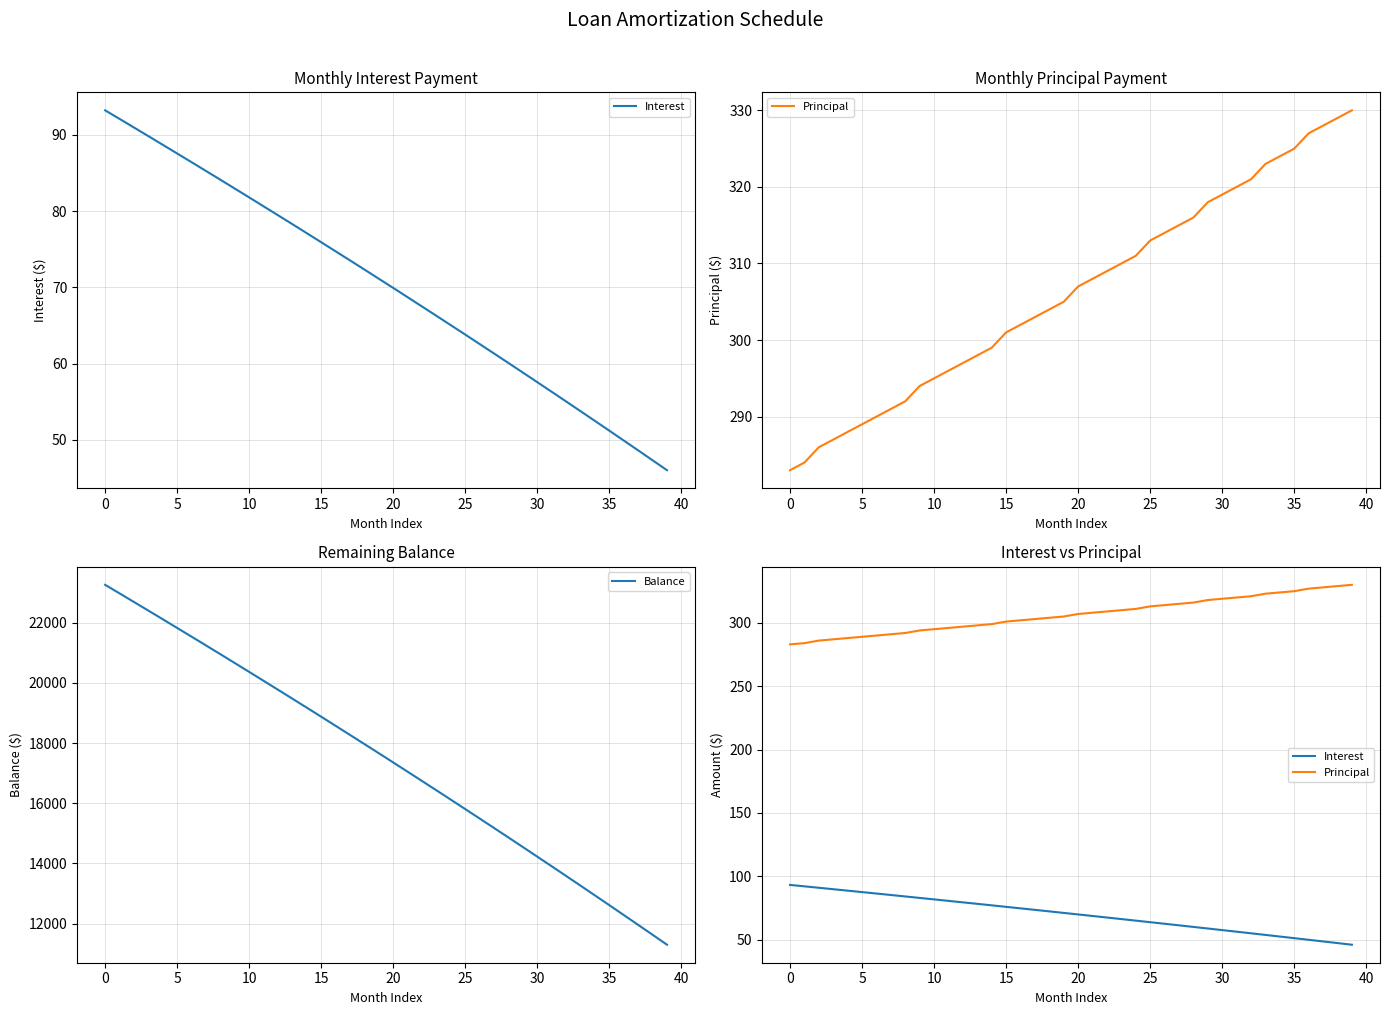

Which series has the largest total across all categories?

Balance